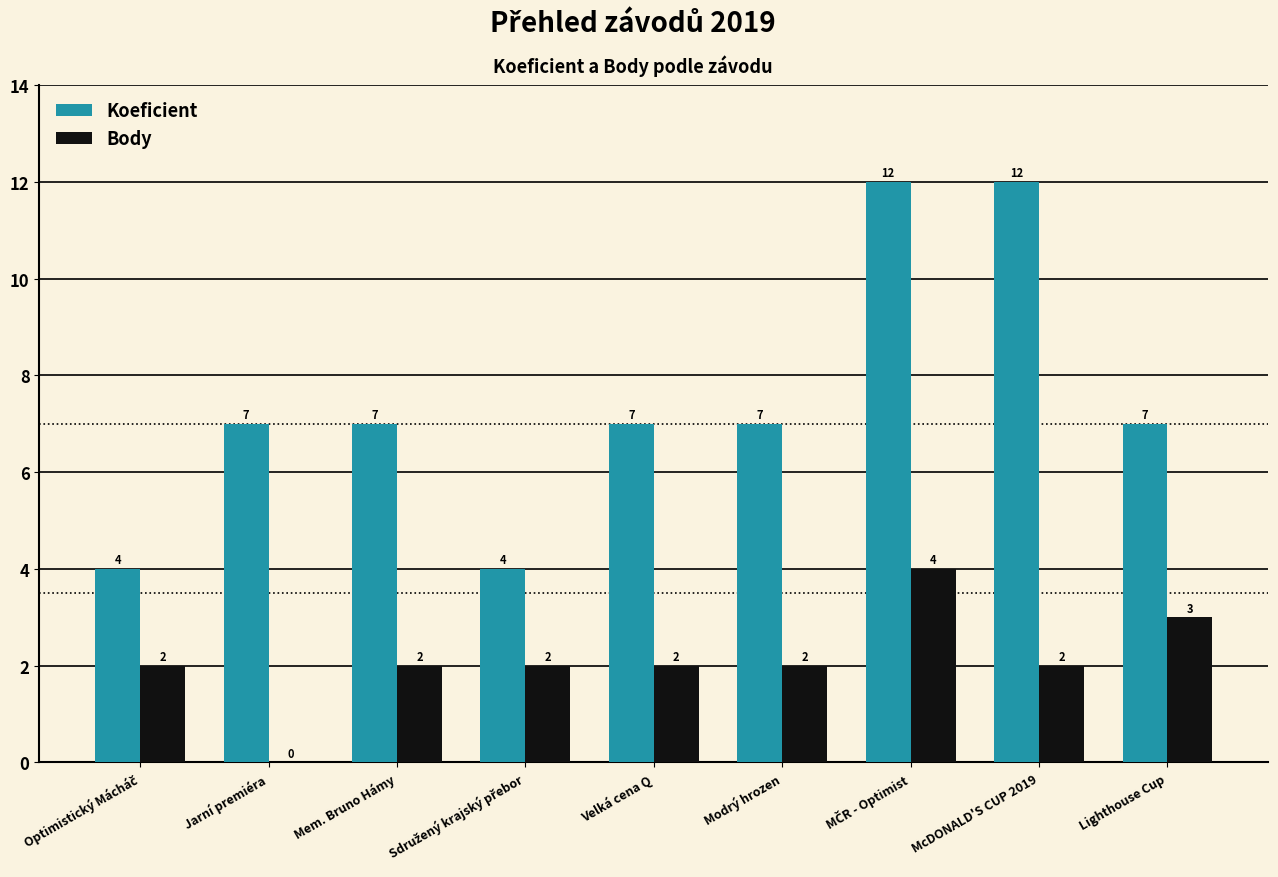

What is the greatest value displayed?

12